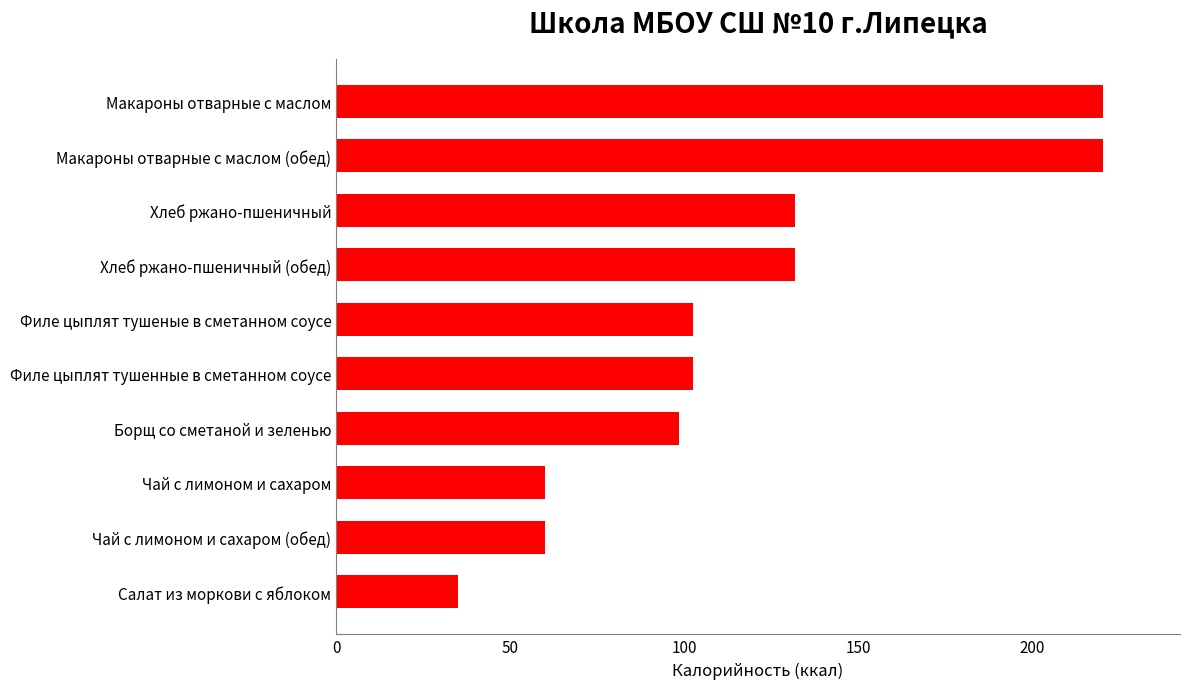

What value does the data have at Борщ со сметаной и зеленью?

98.4